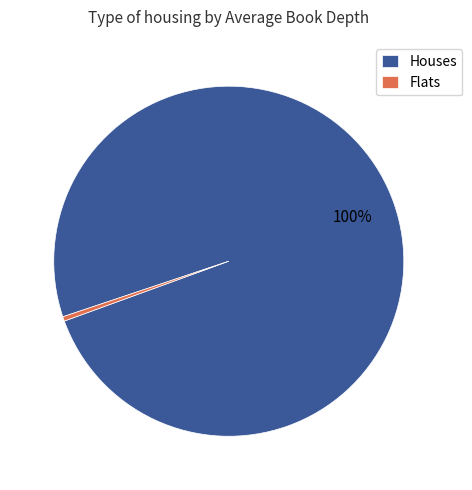

Count the number of slices in the pie.

2